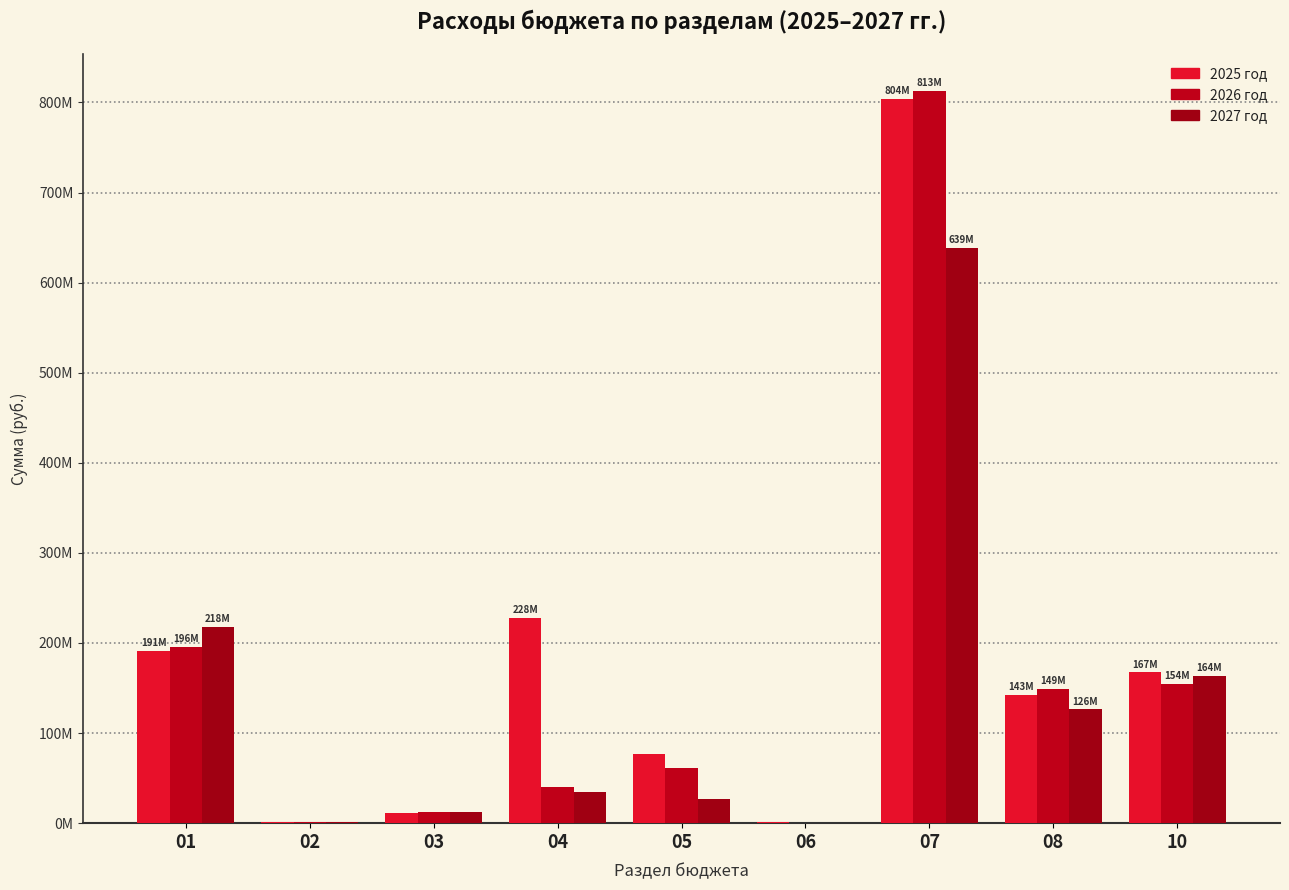

How many data points does each series have?

9